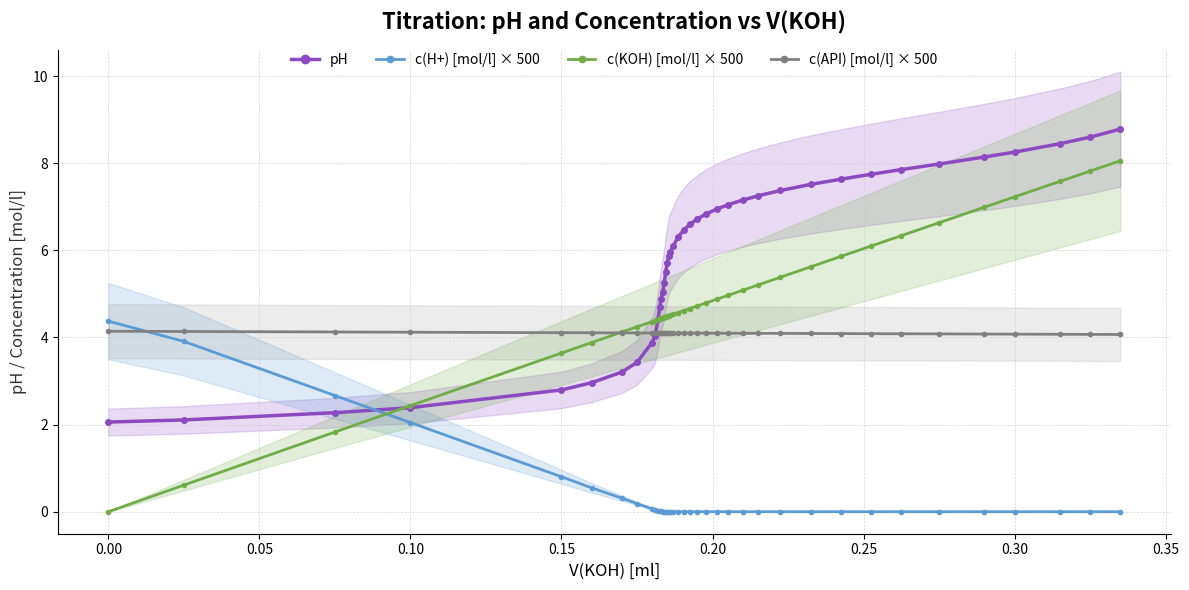

What is the maximum value for c(H+) [mol/l] × 500?

4.4